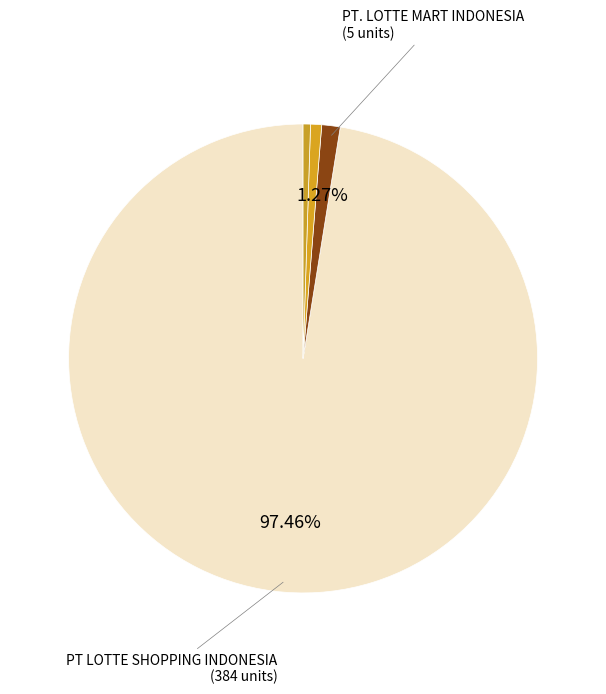

How many segments does this pie chart have?

4